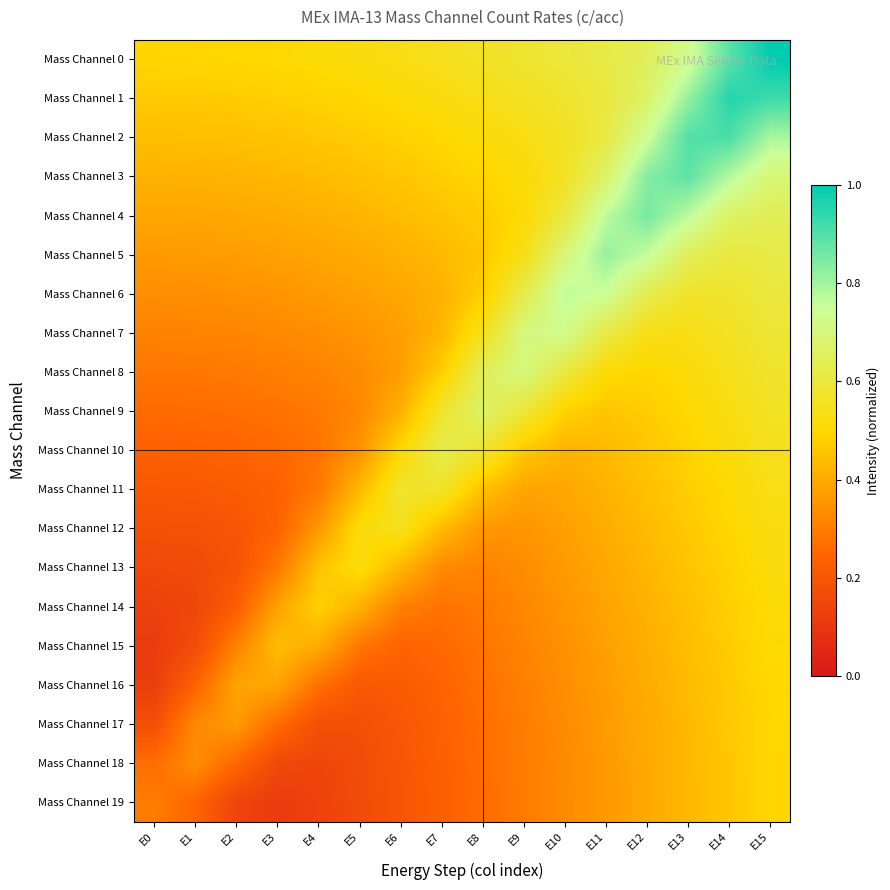

Reading left to right, transcribe all the data shown in this chart.

Mass Channel 0: E0=0.5	E1=0.5	E2=0.5	E3=0.5	E4=0.5	E5=0.5	E6=0.5	E7=0.5	E8=0.6	E9=0.6	E10=0.6	E11=0.6	E12=0.6	E13=0.7	E14=0.9	E15=1.0
Mass Channel 1: E0=0.5	E1=0.5	E2=0.5	E3=0.5	E4=0.5	E5=0.5	E6=0.5	E7=0.5	E8=0.5	E9=0.6	E10=0.6	E11=0.6	E12=0.7	E13=0.8	E14=1.0	E15=0.9
Mass Channel 2: E0=0.4	E1=0.4	E2=0.4	E3=0.5	E4=0.5	E5=0.5	E6=0.5	E7=0.5	E8=0.5	E9=0.5	E10=0.6	E11=0.6	E12=0.7	E13=0.9	E14=0.9	E15=0.8
Mass Channel 3: E0=0.4	E1=0.4	E2=0.4	E3=0.4	E4=0.4	E5=0.4	E6=0.5	E7=0.5	E8=0.5	E9=0.5	E10=0.6	E11=0.7	E12=0.8	E13=0.9	E14=0.8	E15=0.7
Mass Channel 4: E0=0.4	E1=0.4	E2=0.4	E3=0.4	E4=0.4	E5=0.4	E6=0.4	E7=0.5	E8=0.5	E9=0.5	E10=0.6	E11=0.8	E12=0.9	E13=0.8	E14=0.7	E15=0.6
Mass Channel 5: E0=0.4	E1=0.4	E2=0.4	E3=0.4	E4=0.4	E5=0.4	E6=0.4	E7=0.4	E8=0.5	E9=0.5	E10=0.7	E11=0.8	E12=0.8	E13=0.6	E14=0.6	E15=0.6
Mass Channel 6: E0=0.3	E1=0.3	E2=0.3	E3=0.4	E4=0.4	E5=0.4	E6=0.4	E7=0.4	E8=0.5	E9=0.6	E10=0.8	E11=0.7	E12=0.6	E13=0.6	E14=0.6	E15=0.6
Mass Channel 7: E0=0.3	E1=0.3	E2=0.3	E3=0.3	E4=0.3	E5=0.4	E6=0.4	E7=0.4	E8=0.6	E9=0.7	E10=0.7	E11=0.6	E12=0.5	E13=0.5	E14=0.6	E15=0.6
Mass Channel 8: E0=0.3	E1=0.3	E2=0.3	E3=0.3	E4=0.3	E5=0.3	E6=0.4	E7=0.5	E8=0.6	E9=0.7	E10=0.6	E11=0.5	E12=0.5	E13=0.5	E14=0.5	E15=0.6
Mass Channel 9: E0=0.3	E1=0.3	E2=0.3	E3=0.3	E4=0.3	E5=0.3	E6=0.4	E7=0.6	E8=0.7	E9=0.6	E10=0.5	E11=0.5	E12=0.5	E13=0.5	E14=0.5	E15=0.6
Mass Channel 10: E0=0.2	E1=0.2	E2=0.2	E3=0.3	E4=0.3	E5=0.4	E6=0.5	E7=0.6	E8=0.6	E9=0.5	E10=0.4	E11=0.4	E12=0.5	E13=0.5	E14=0.5	E15=0.5
Mass Channel 11: E0=0.2	E1=0.2	E2=0.2	E3=0.2	E4=0.3	E5=0.4	E6=0.6	E7=0.6	E8=0.4	E9=0.4	E10=0.4	E11=0.4	E12=0.4	E13=0.5	E14=0.5	E15=0.5
Mass Channel 12: E0=0.2	E1=0.2	E2=0.2	E3=0.2	E4=0.4	E5=0.5	E6=0.5	E7=0.4	E8=0.4	E9=0.4	E10=0.4	E11=0.4	E12=0.4	E13=0.5	E14=0.5	E15=0.5
Mass Channel 13: E0=0.2	E1=0.2	E2=0.2	E3=0.3	E4=0.5	E5=0.5	E6=0.4	E7=0.3	E8=0.3	E9=0.3	E10=0.4	E11=0.4	E12=0.4	E13=0.5	E14=0.5	E15=0.5
Mass Channel 14: E0=0.1	E1=0.1	E2=0.2	E3=0.4	E4=0.5	E5=0.4	E6=0.3	E7=0.3	E8=0.3	E9=0.3	E10=0.4	E11=0.4	E12=0.4	E13=0.4	E14=0.5	E15=0.5
Mass Channel 15: E0=0.1	E1=0.2	E2=0.3	E3=0.4	E4=0.4	E5=0.3	E6=0.2	E7=0.3	E8=0.3	E9=0.3	E10=0.3	E11=0.4	E12=0.4	E13=0.4	E14=0.5	E15=0.5
Mass Channel 16: E0=0.1	E1=0.2	E2=0.4	E3=0.4	E4=0.3	E5=0.2	E6=0.2	E7=0.2	E8=0.3	E9=0.3	E10=0.3	E11=0.4	E12=0.4	E13=0.4	E14=0.5	E15=0.5
Mass Channel 17: E0=0.2	E1=0.3	E2=0.4	E3=0.3	E4=0.2	E5=0.2	E6=0.2	E7=0.2	E8=0.3	E9=0.3	E10=0.3	E11=0.4	E12=0.4	E13=0.4	E14=0.5	E15=0.5
Mass Channel 18: E0=0.3	E1=0.3	E2=0.3	E3=0.2	E4=0.1	E5=0.2	E6=0.2	E7=0.2	E8=0.3	E9=0.3	E10=0.3	E11=0.4	E12=0.4	E13=0.4	E14=0.5	E15=0.5
Mass Channel 19: E0=0.3	E1=0.2	E2=0.1	E3=0.1	E4=0.1	E5=0.2	E6=0.2	E7=0.2	E8=0.3	E9=0.3	E10=0.3	E11=0.4	E12=0.4	E13=0.4	E14=0.5	E15=0.5